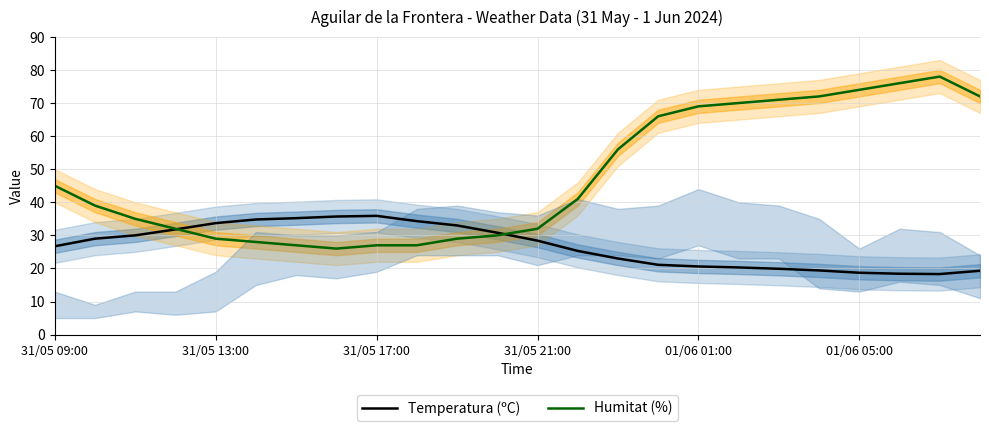

Reading left to right, what are all the values shown in this chart?

Temperatura (ºC): 26.7	29.0	30.0	31.8	33.7	34.8	35.2	35.7	35.9	34.3	33.0	30.8	28.4	25.3	23.0	21.1	20.6	20.3	19.9	19.4	18.7	18.4	18.3	19.3
Humitat (%): 45.0	39.0	35.0	32.0	29.0	28.0	27.0	26.0	27.0	27.0	29.0	30.0	32.0	41.0	56.0	66.0	69.0	70.0	71.0	72.0	74.0	76.0	78.0	72.0